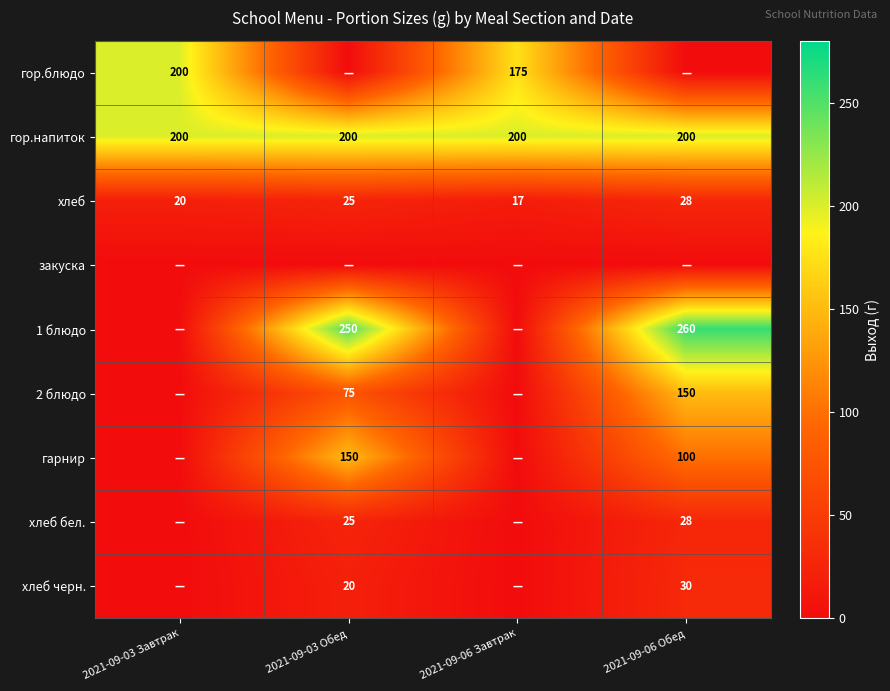

Count the number of categories in the chart.

4